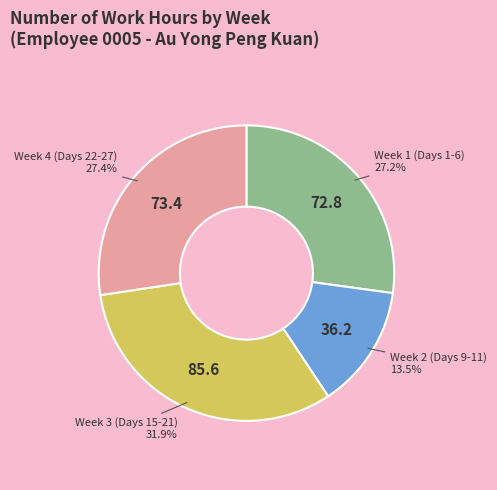

Is there any slice that represents more than half of the pie?

No